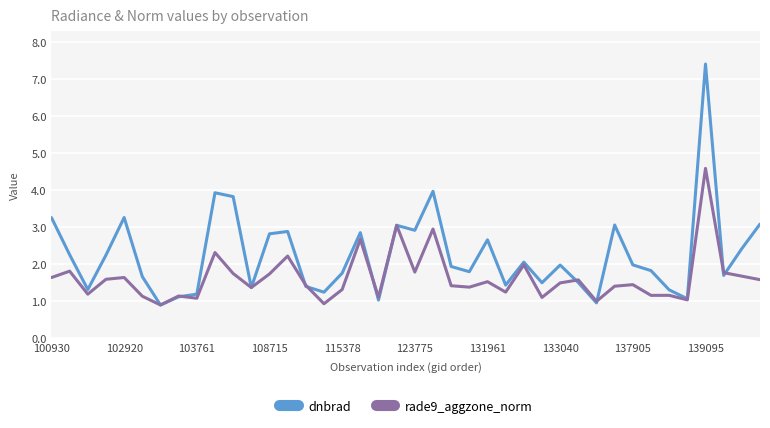

List the series in order of their overall mean, lowest first.

rade9_aggzone_norm, dnbrad